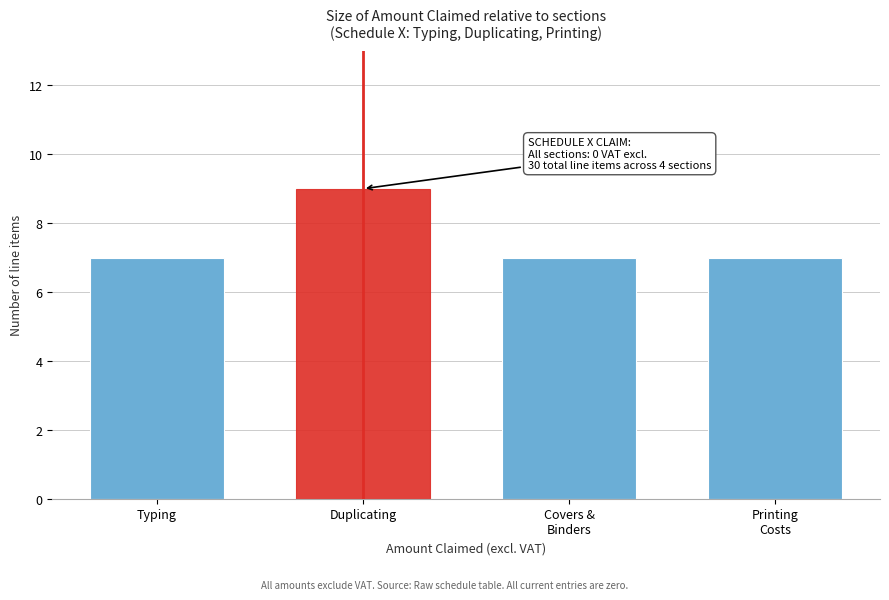

Reading right to left, transcribe all the data shown in this chart.

7	7	9	7